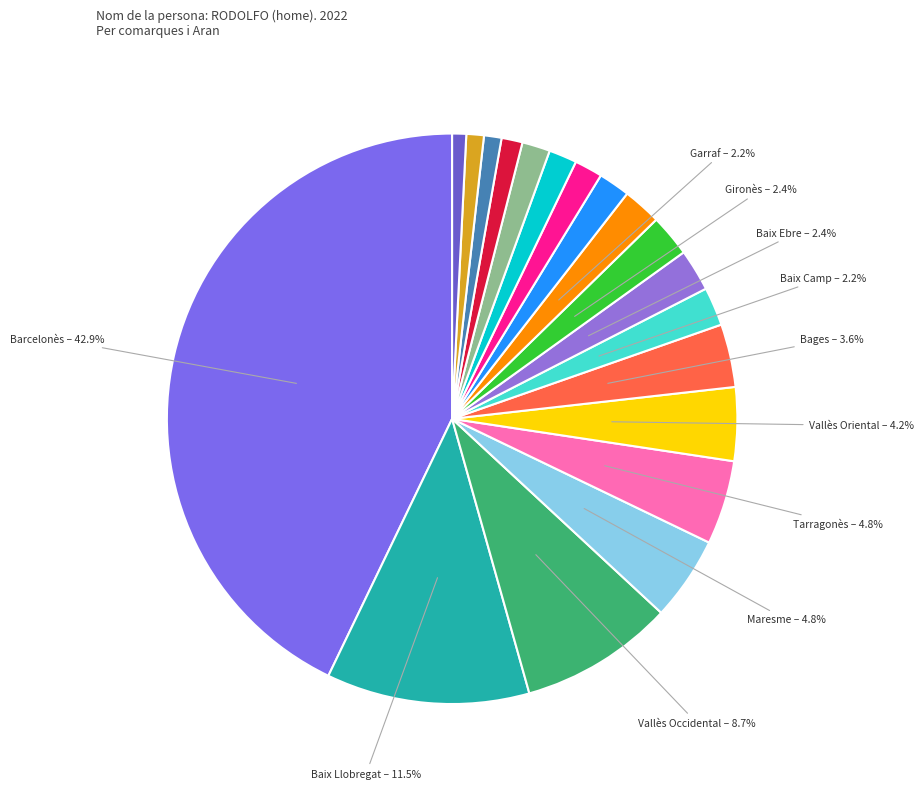

How many slices are in this pie chart?

19